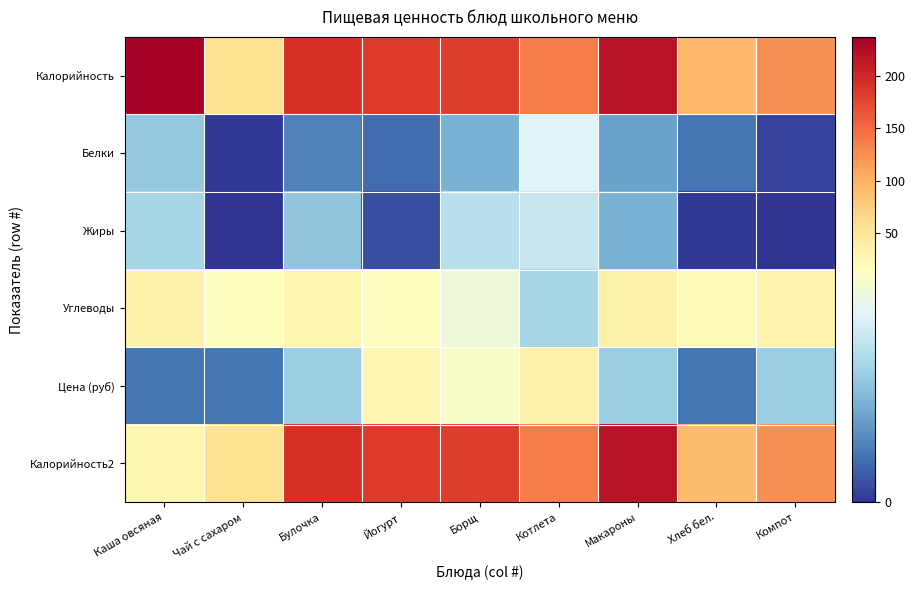

What is the spread (max minus min) of values at Макароны?

215.2